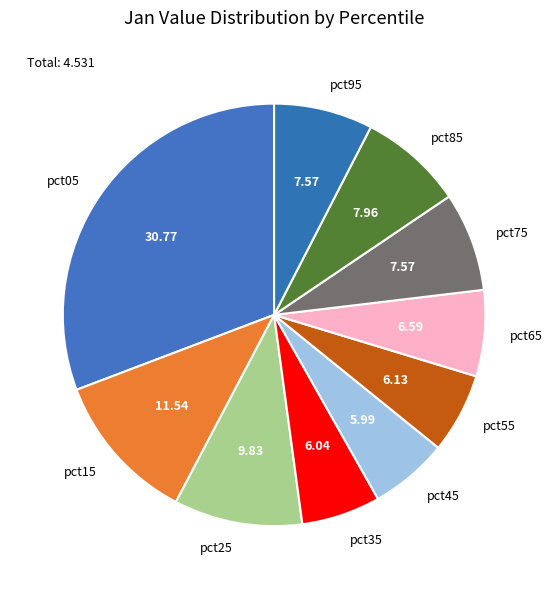

Between pct75 and pct35, which is larger?

pct75